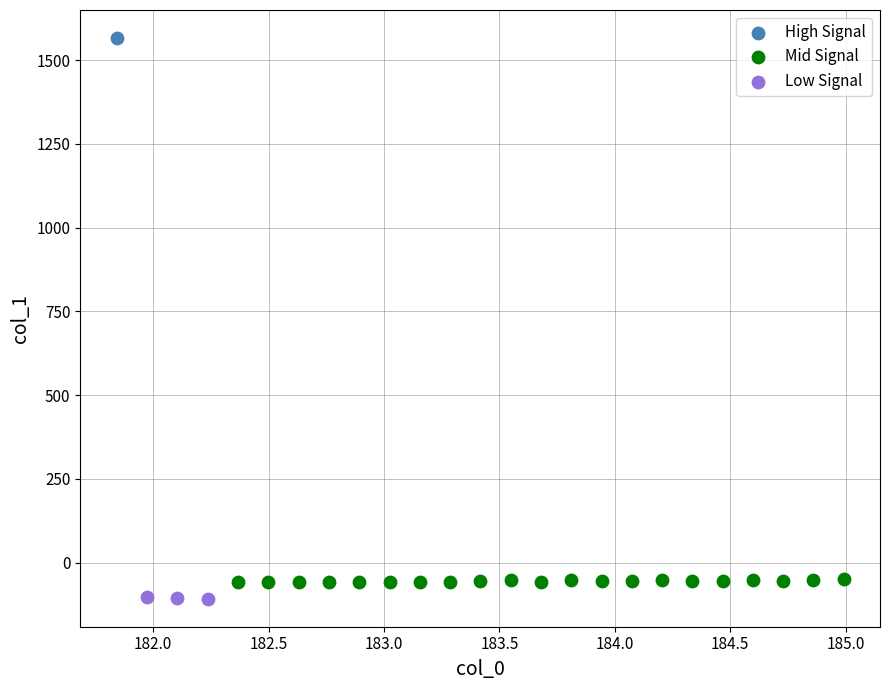

What are all the series names shown in the legend?

High Signal, Mid Signal, Low Signal